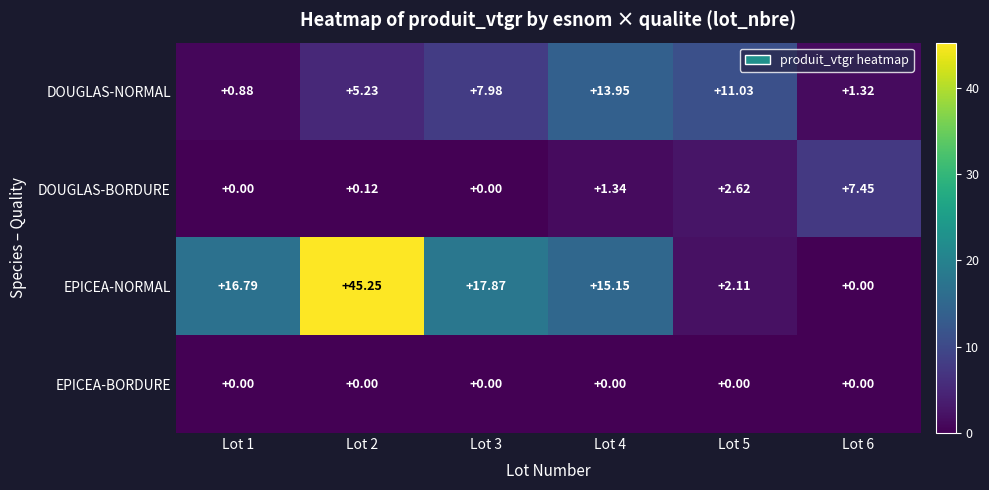

Count the number of data series in this chart.

4